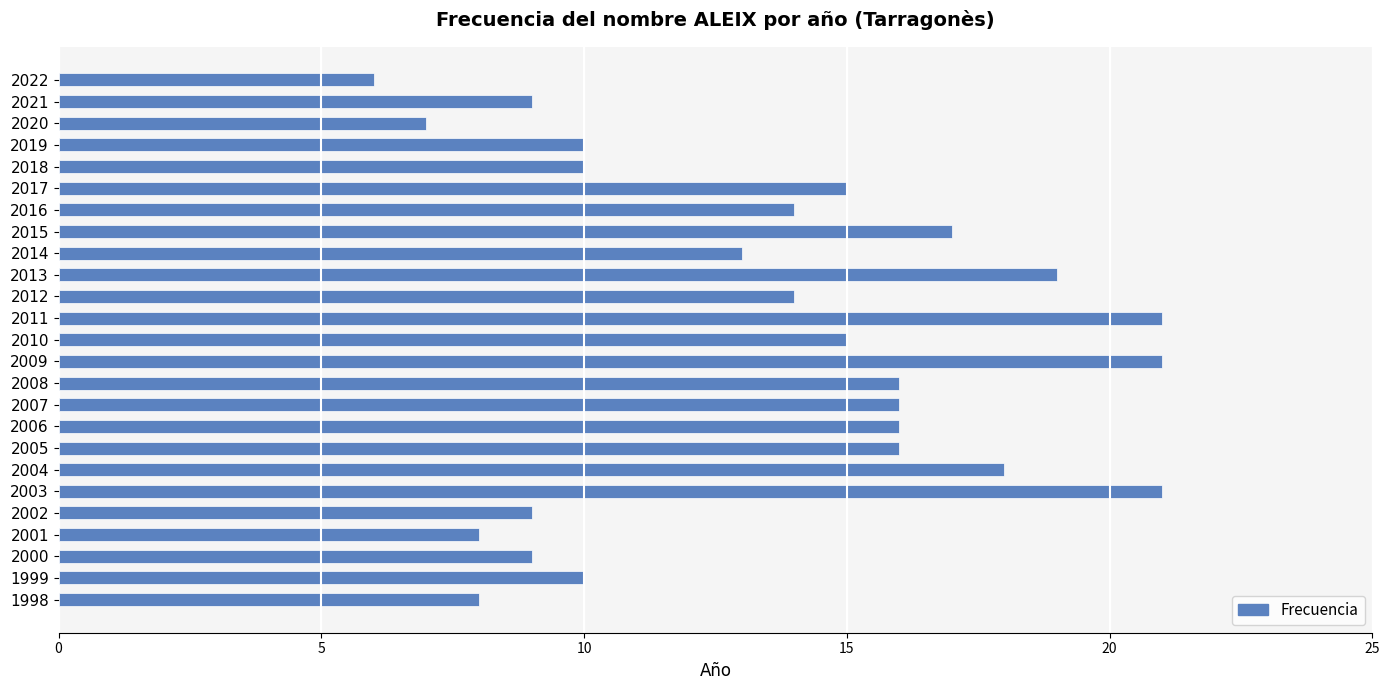

True or false: the data shows 10 at 1999.

True